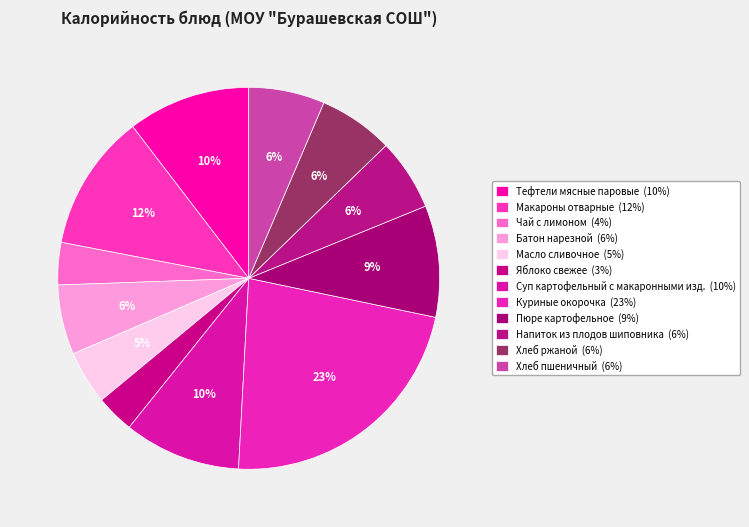

Which slice is the smallest?

Яблоко свежее